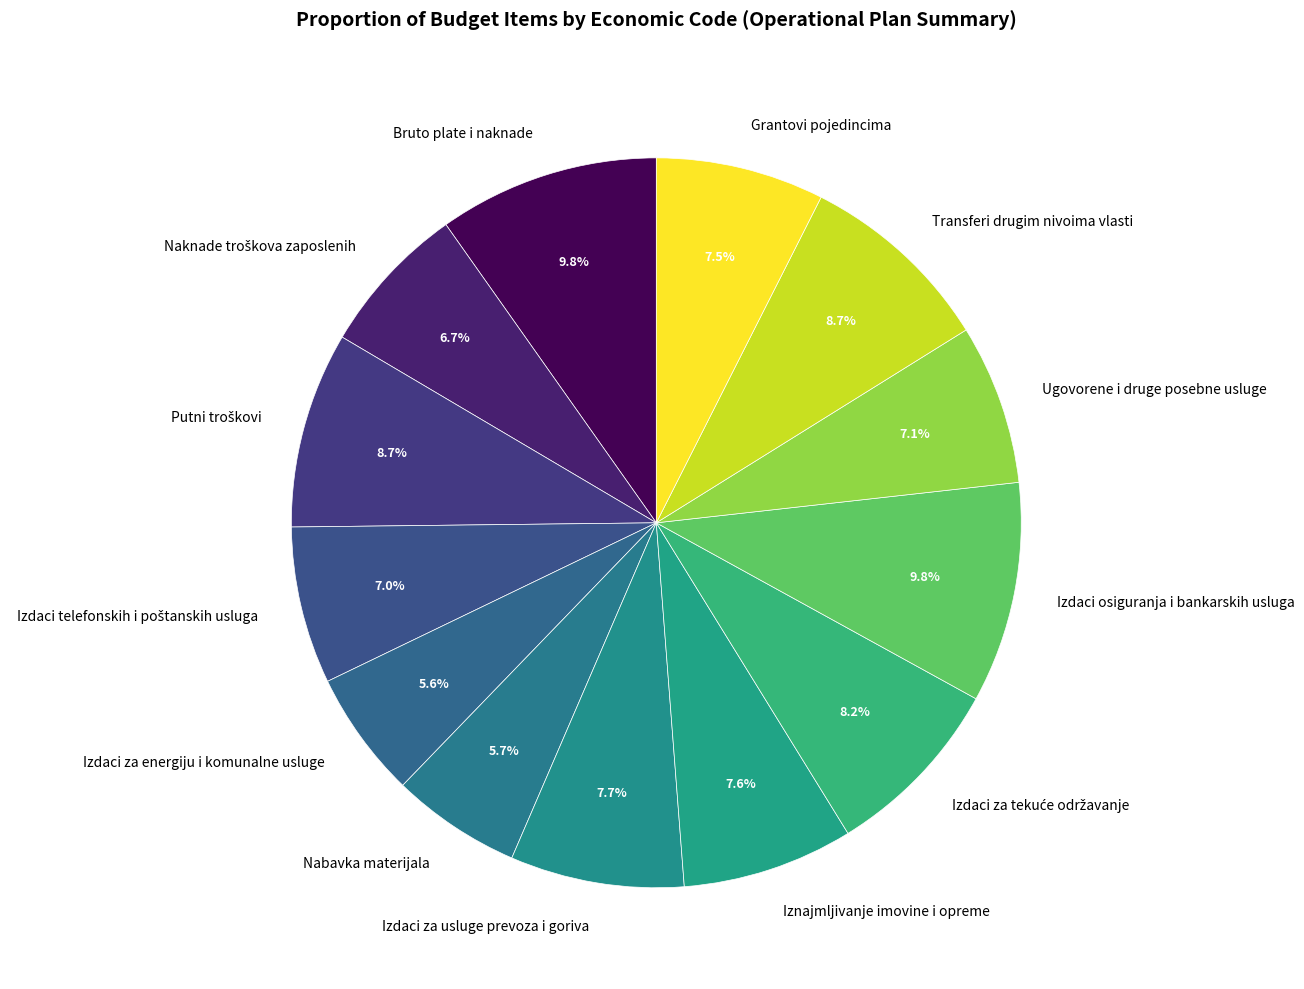

Is there any slice that represents more than half of the pie?

No